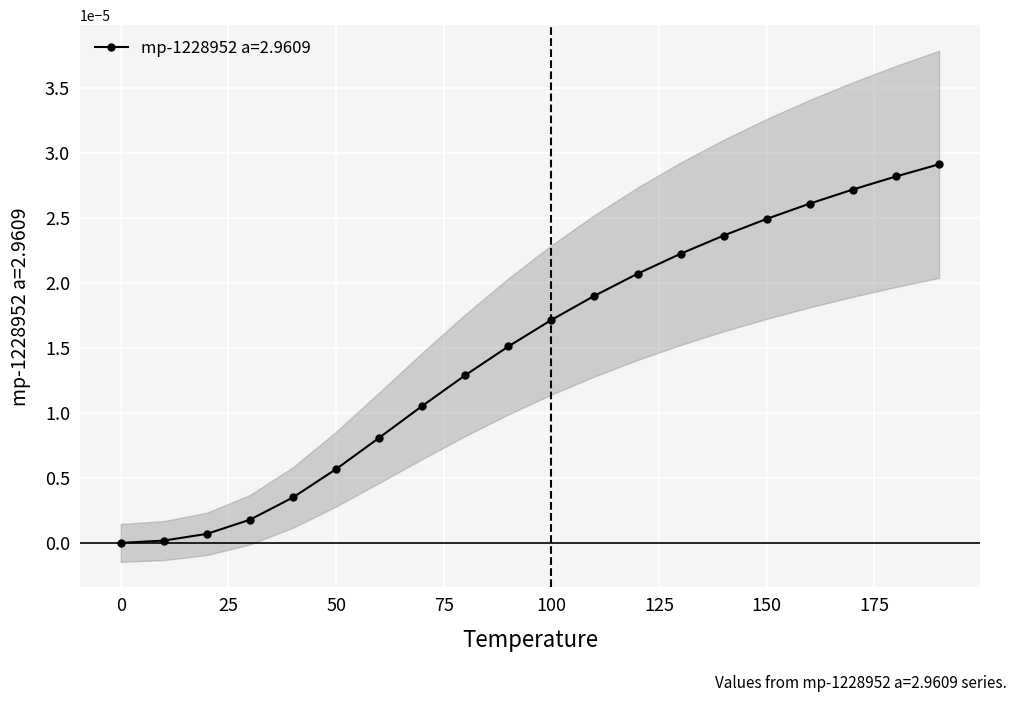

Count the number of data series in this chart.

1